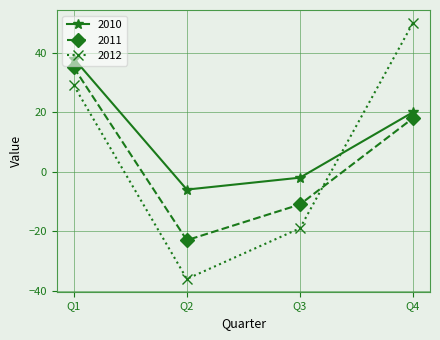

Reading right to left, extract all data points from this chart.

2010: 20	-2	-6	38
2011: 18	-11	-23	35
2012: 50	-19	-36	29